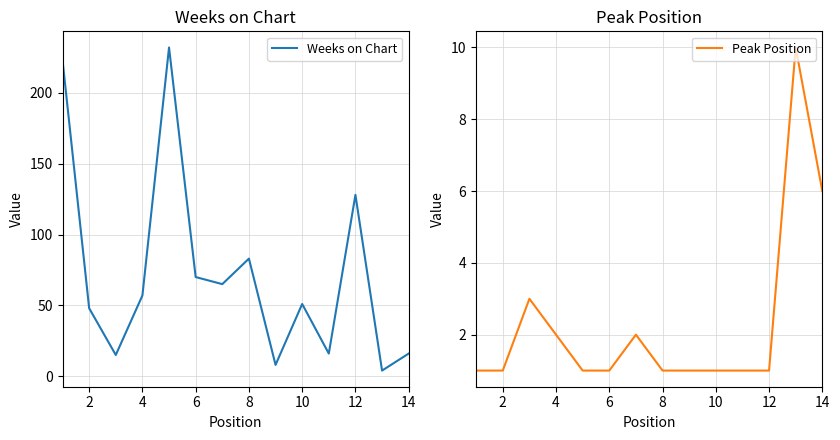

Where is Weeks on Chart nearest to the value 118?

12